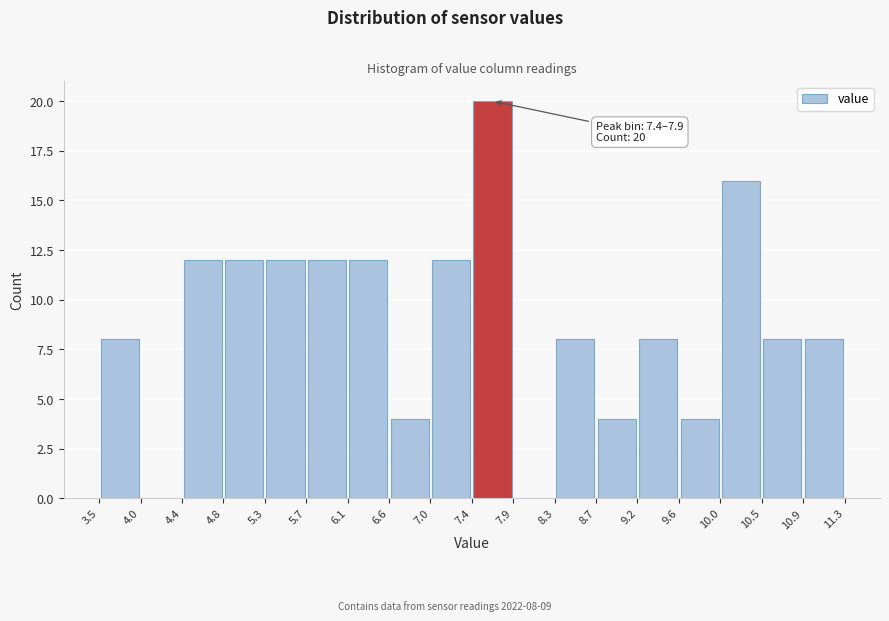

Which range on the x-axis has the tallest bar?

7.4 to 7.9